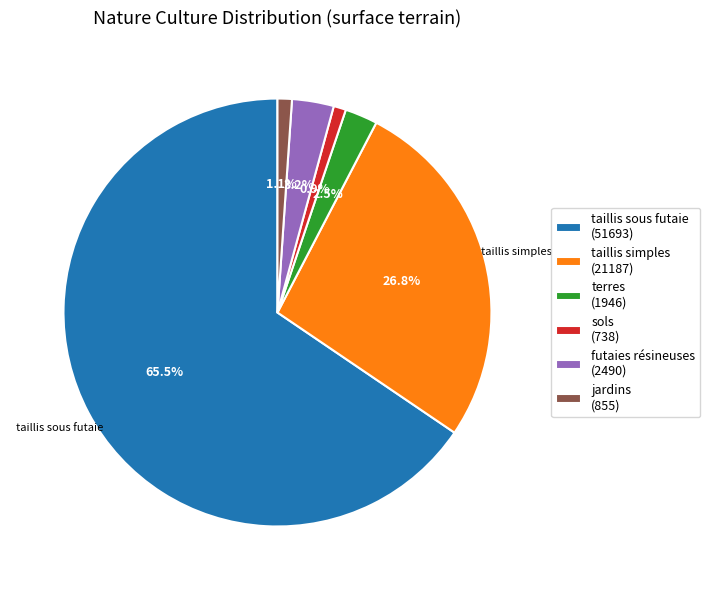

Which slice is the largest?

taillis sous futaie